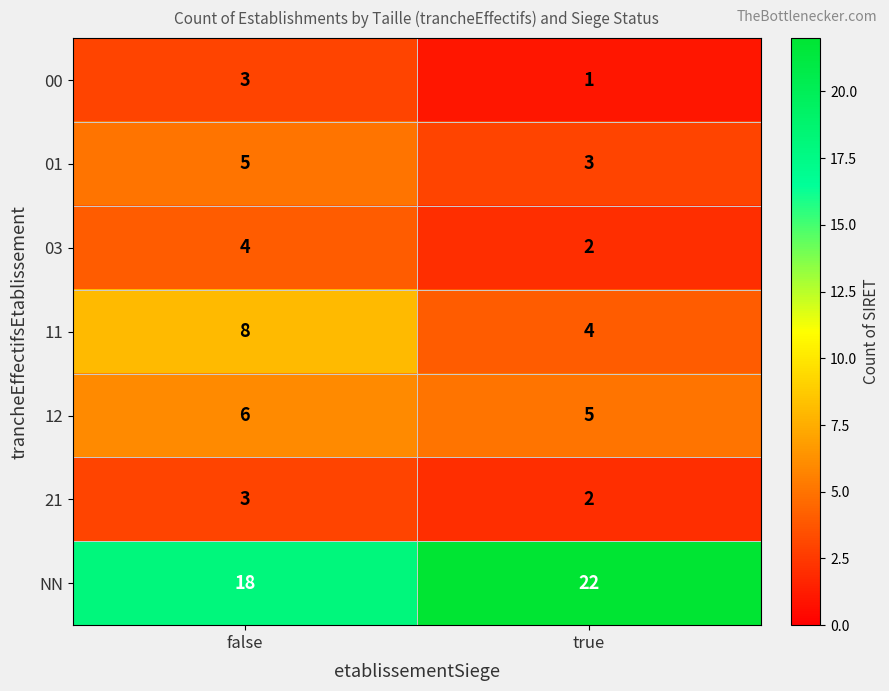

Read the 01 value at true.

3